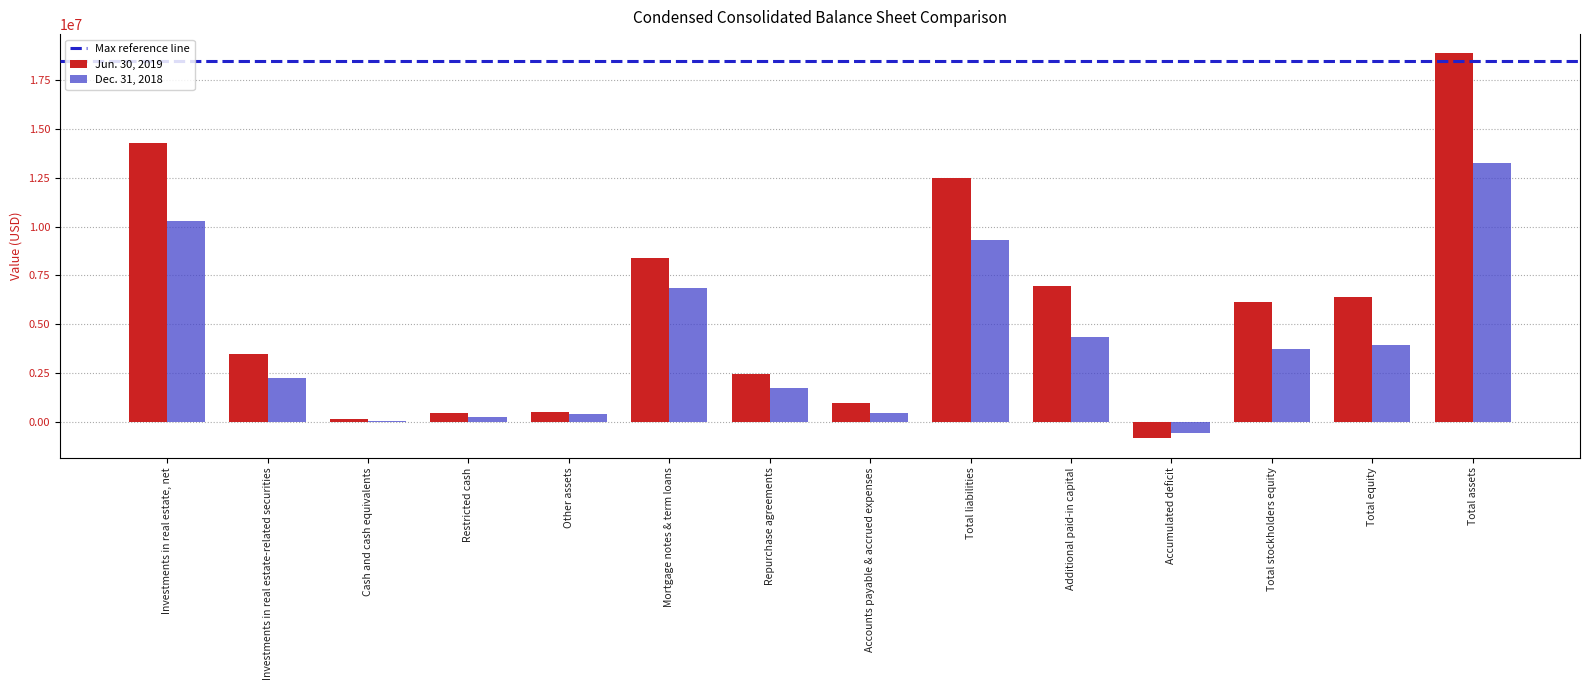

What is the value of the Jun. 30, 2019 bar at the 13th from the left?

6376375